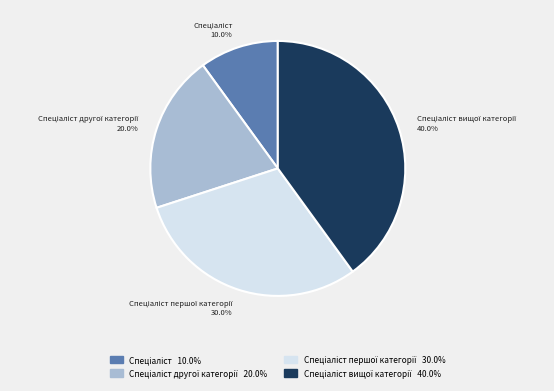

Is there any slice that represents more than half of the pie?

No